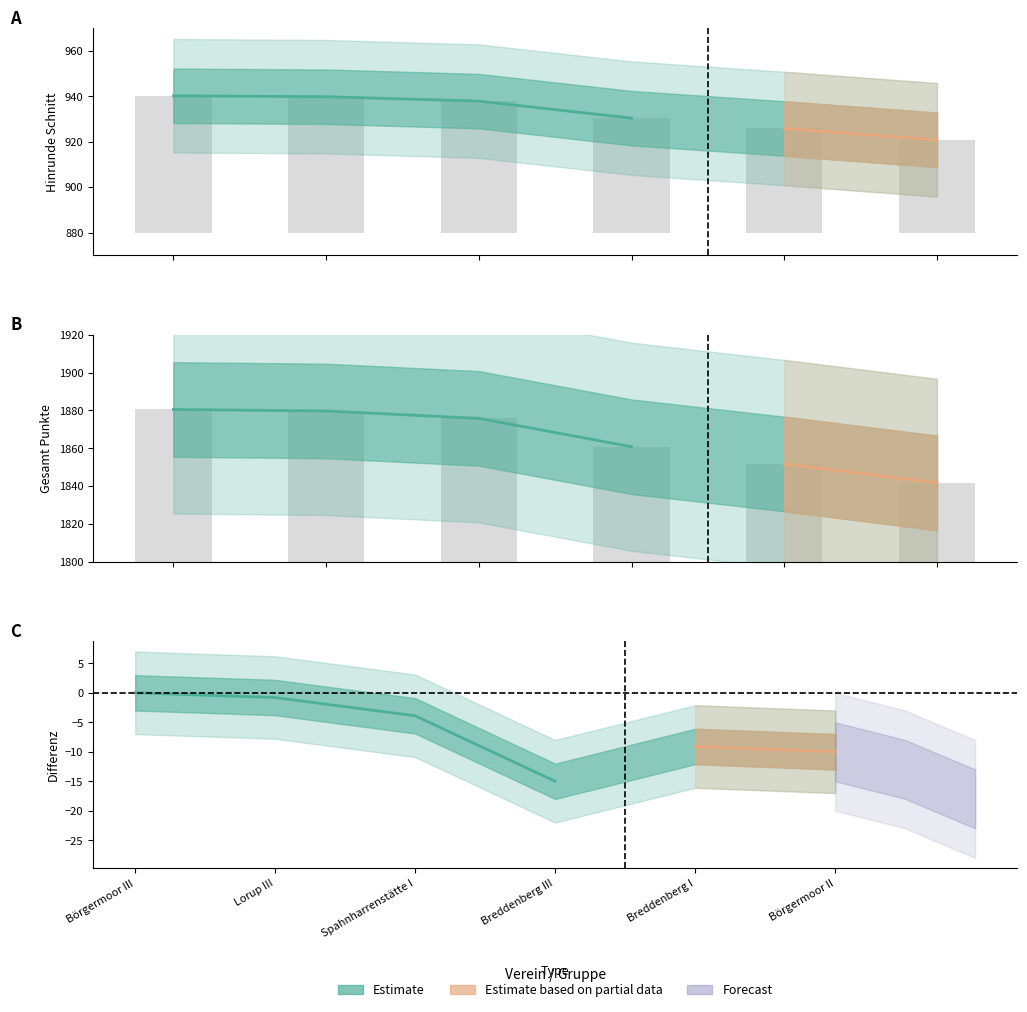

True or false: Gesamt has a value of 67.5 at Breddenberg I.

False